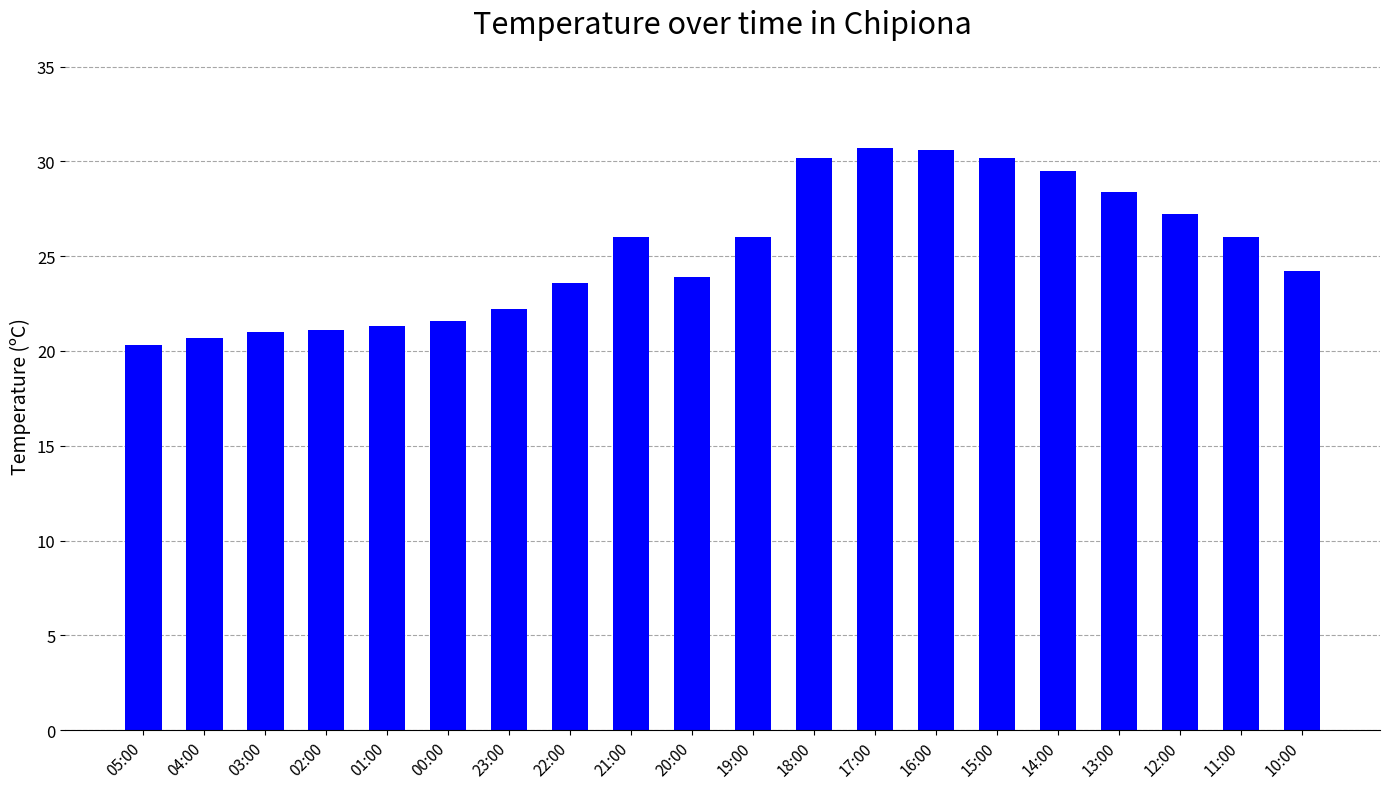

At which category does the chart reach its minimum across all series?

05:00